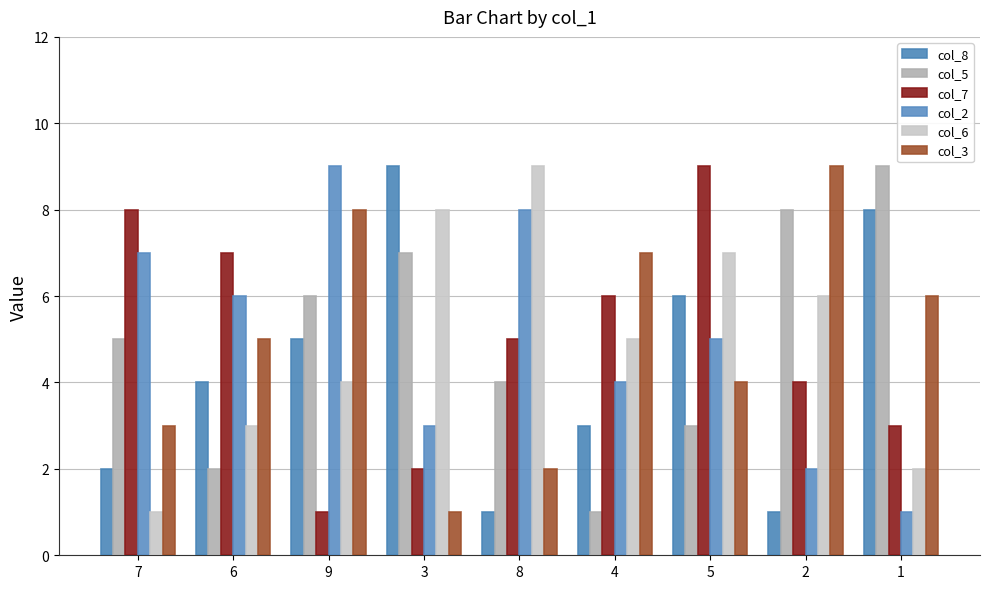

At 2, list the series in order from largest to smallest.

col_3, col_5, col_6, col_7, col_2, col_8